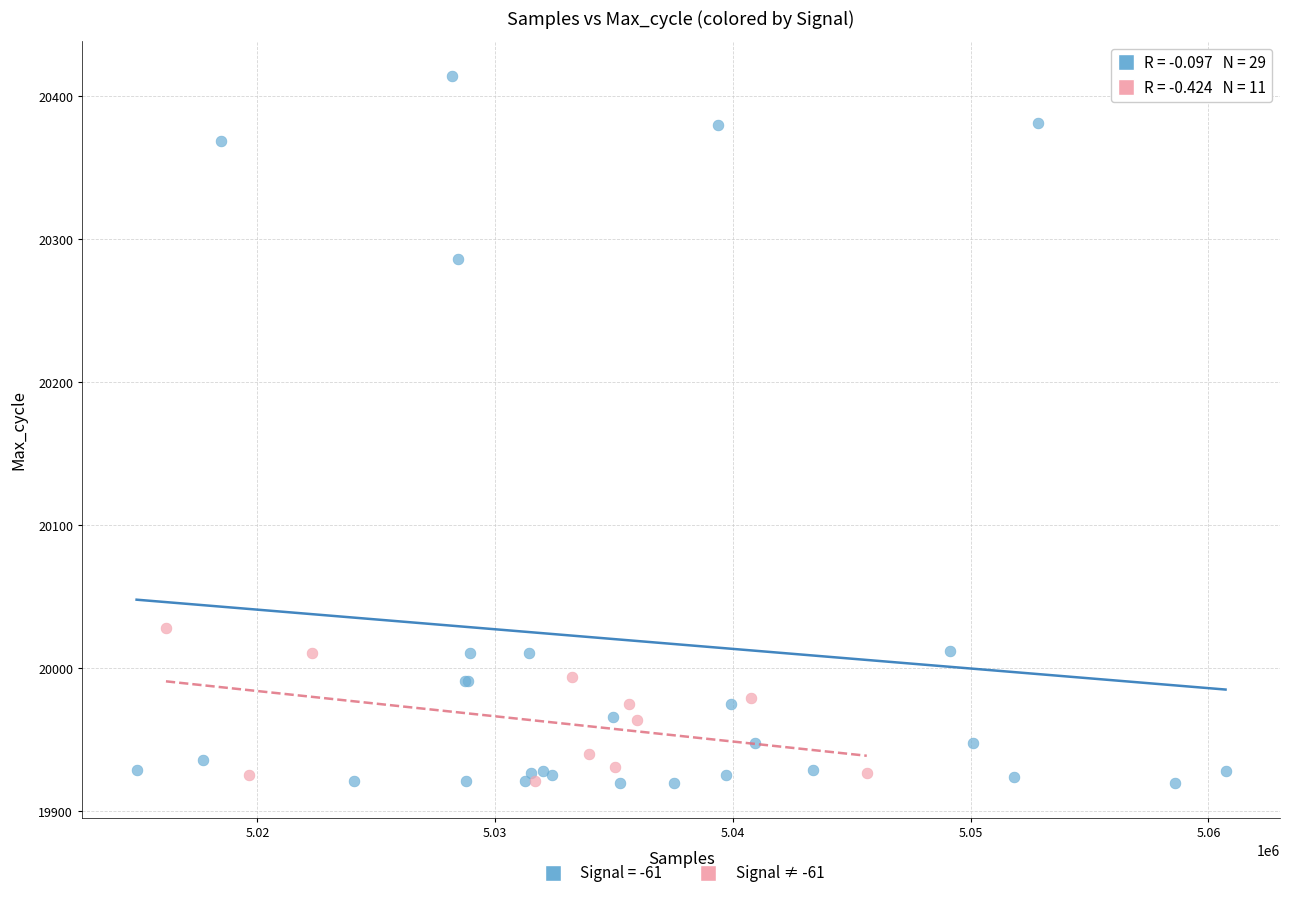

Which series has the widest spread of Y values?

Signal = -61